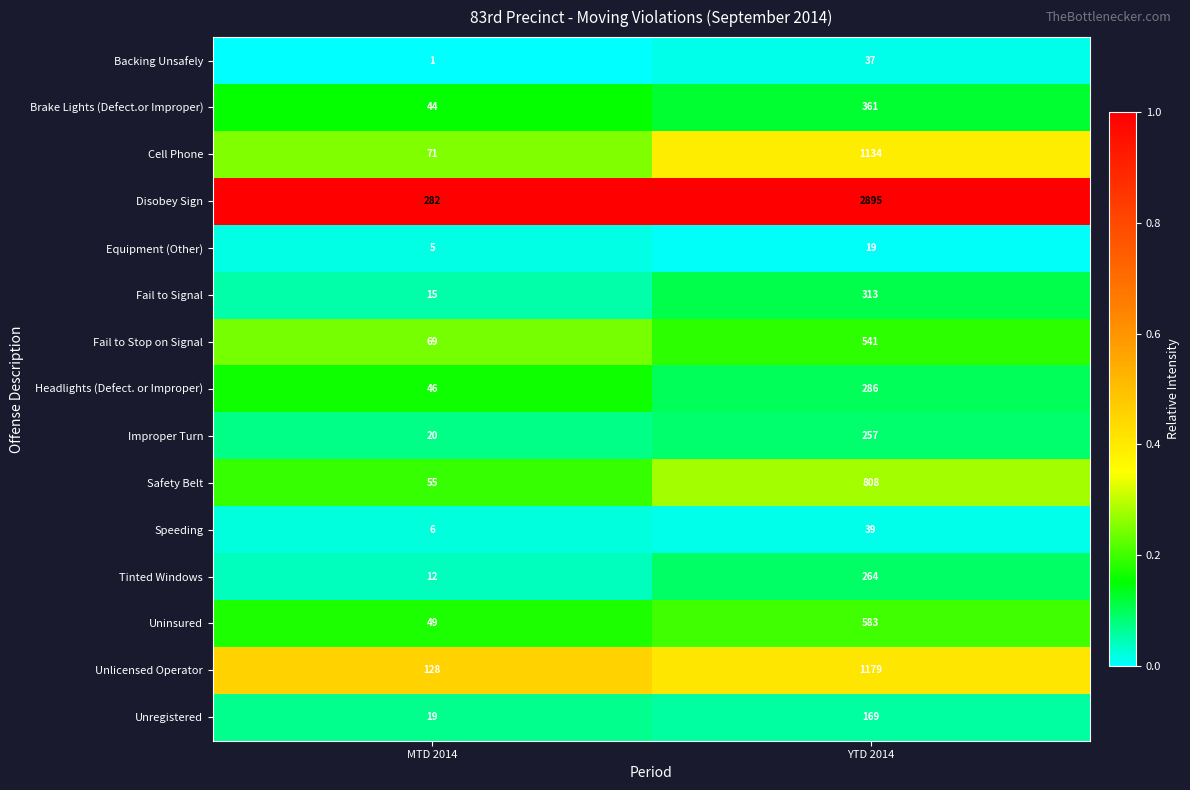

At which category does the chart reach its minimum across all series?

MTD 2014